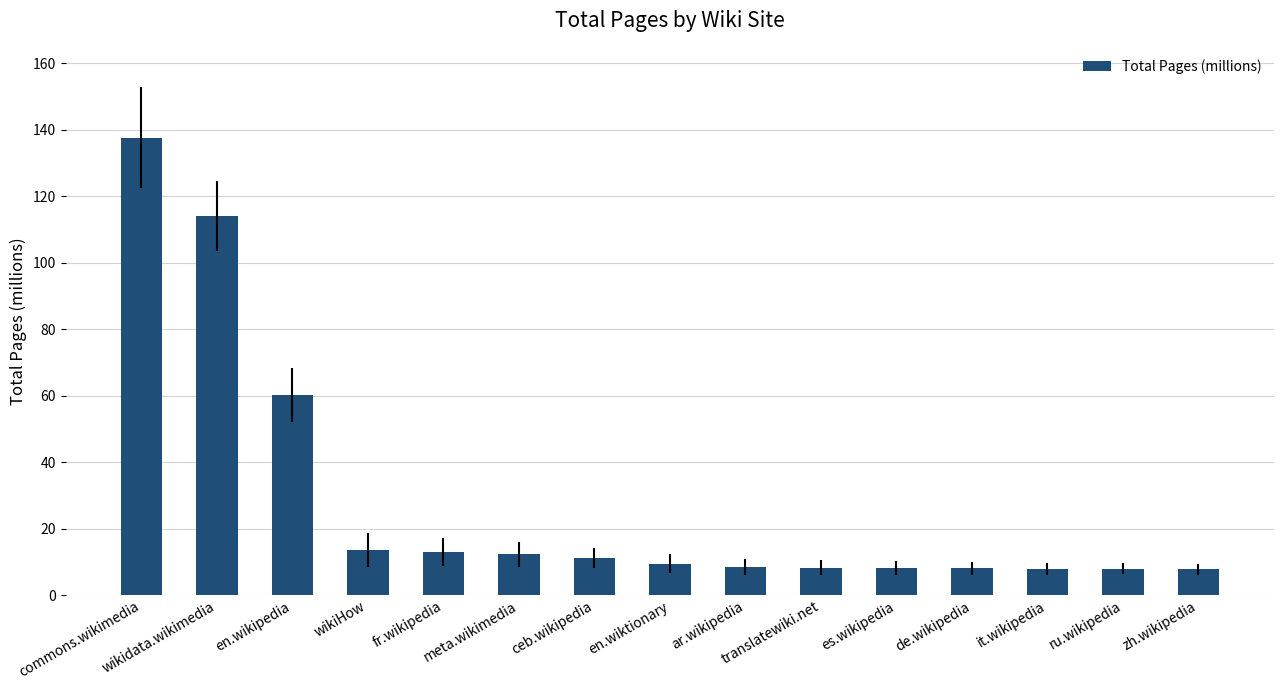

What is the greatest value displayed?

137.5